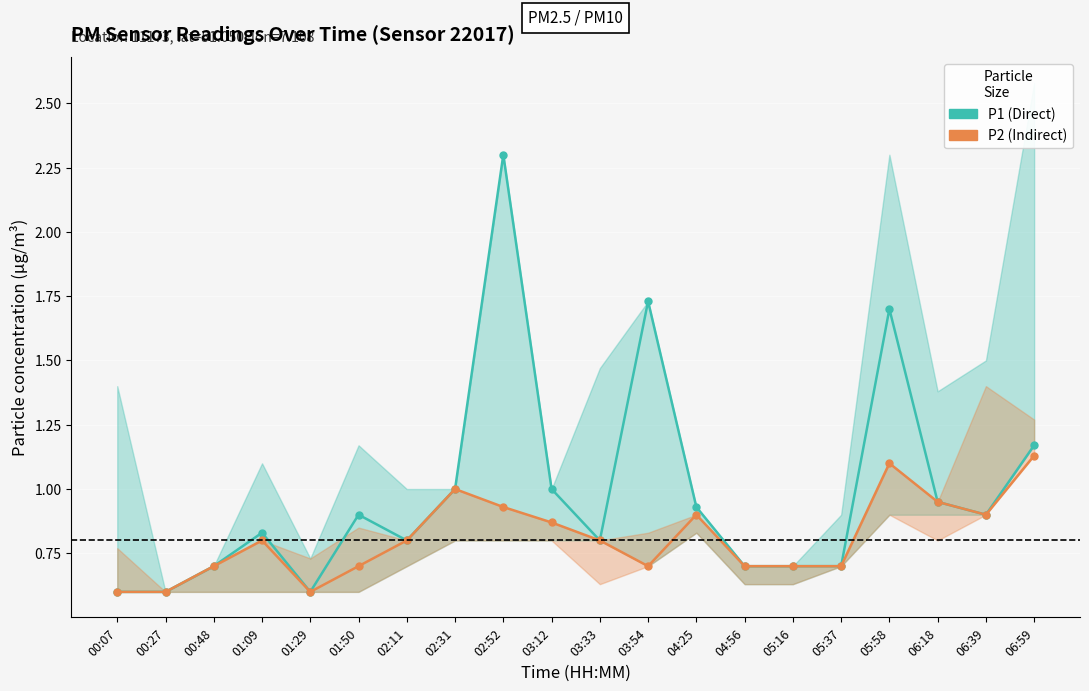

In P2 (Indirect), how many points are higher than both neighbors (excluding endpoints)?

4